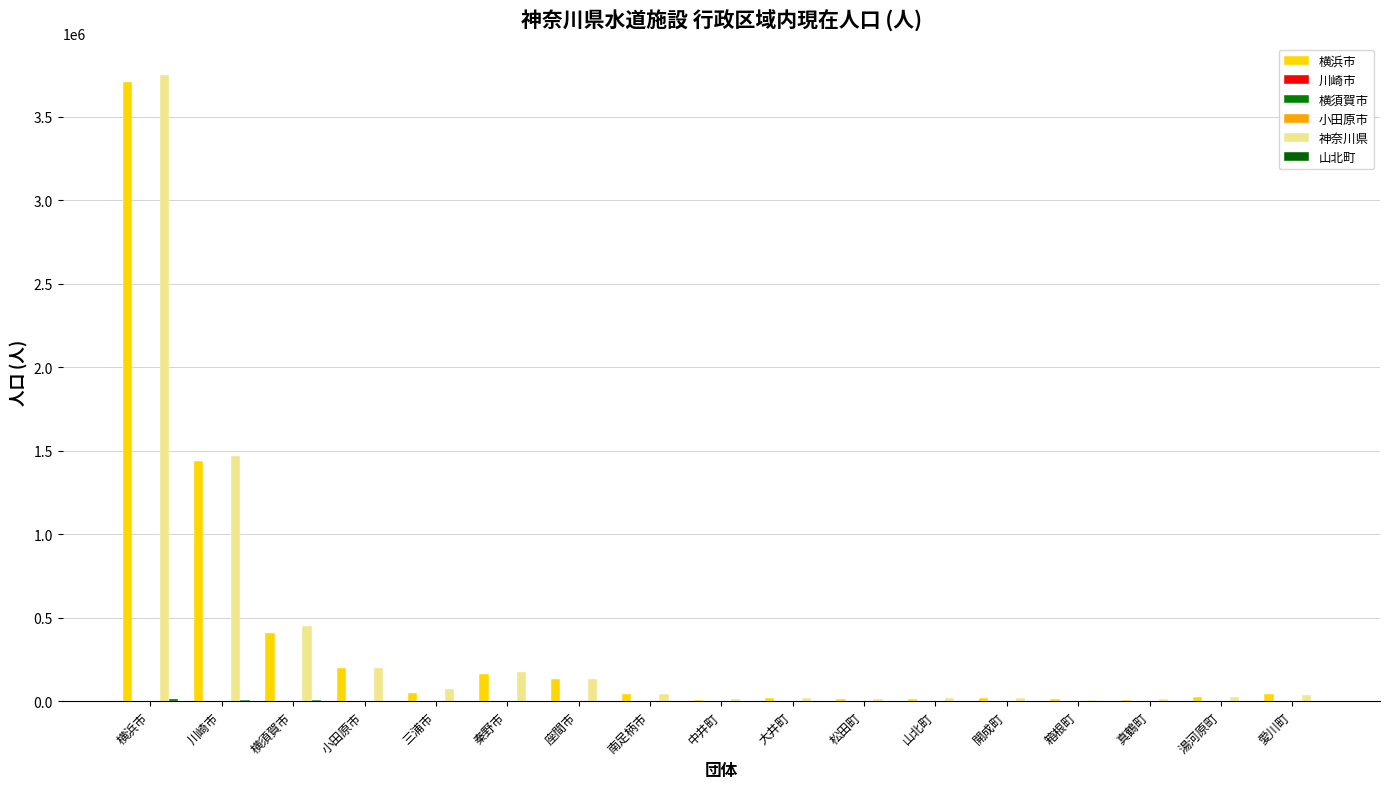

Reading right to left, list all the values displayed in this chart.

横浜市: 42289	26887	8101	13270	16704	11616	11755	17501	9878	44452	129807	165700	47613	196274	410260	1440474	3707843
川崎市: 10	8	4	5	3	4	5	3	3	7	20	30	13	52	156	533	1260
横須賀市: 0	0	0	4	1	0	0	0	0	4	7	7	4	9	27	85	217
小田原市: 10	8	4	9	4	4	5	3	3	11	27	37	17	61	183	618	1477
神奈川県: 36500	24400	10400	5200	17500	18205	12000	18200	11100	43750	130940	174290	70000	196120	450000	1466300	3750000
山北町: 0	0	0	0	0	0	0	1	185	3	78	73	1417	3711	4438	9326	11755